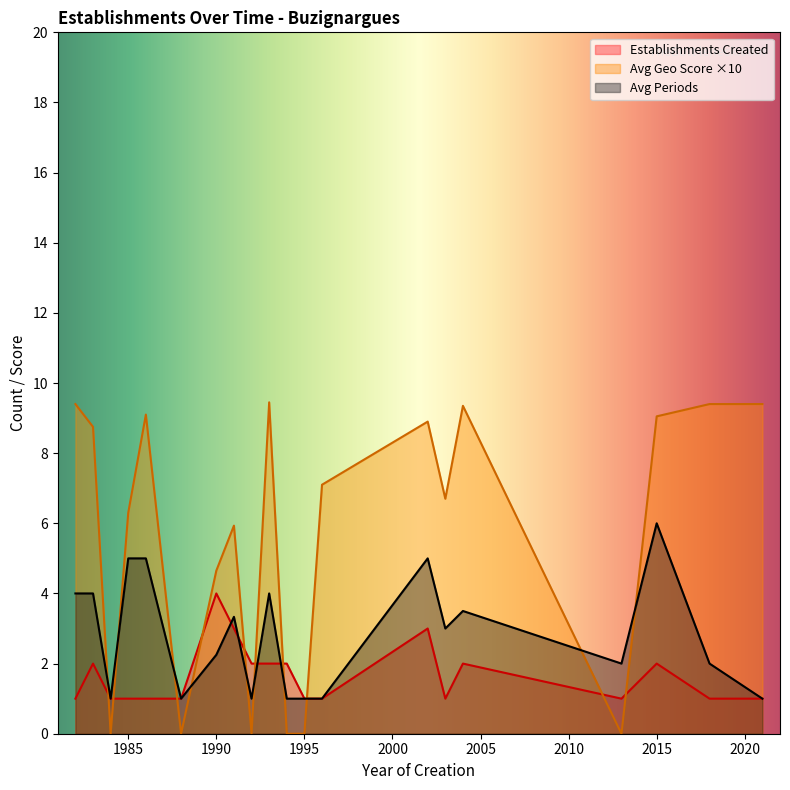

At which label is Establishments Created closest to 8?

1990